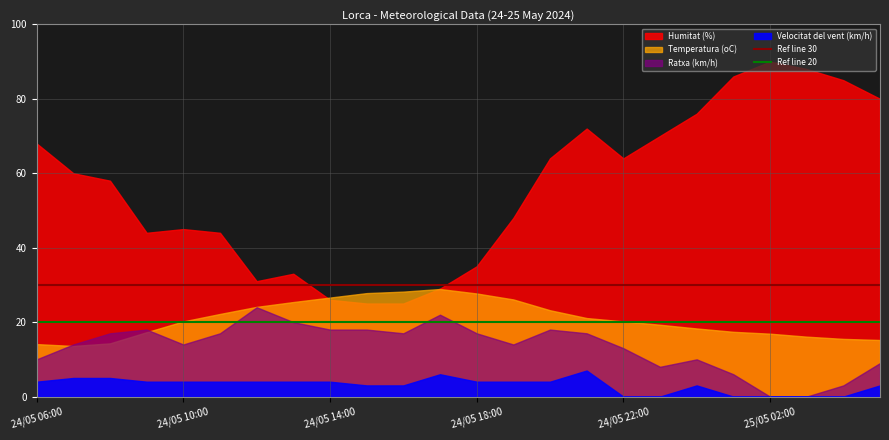

Is it true that Ref line 30 equals 16 at 24/05 10:00?

False